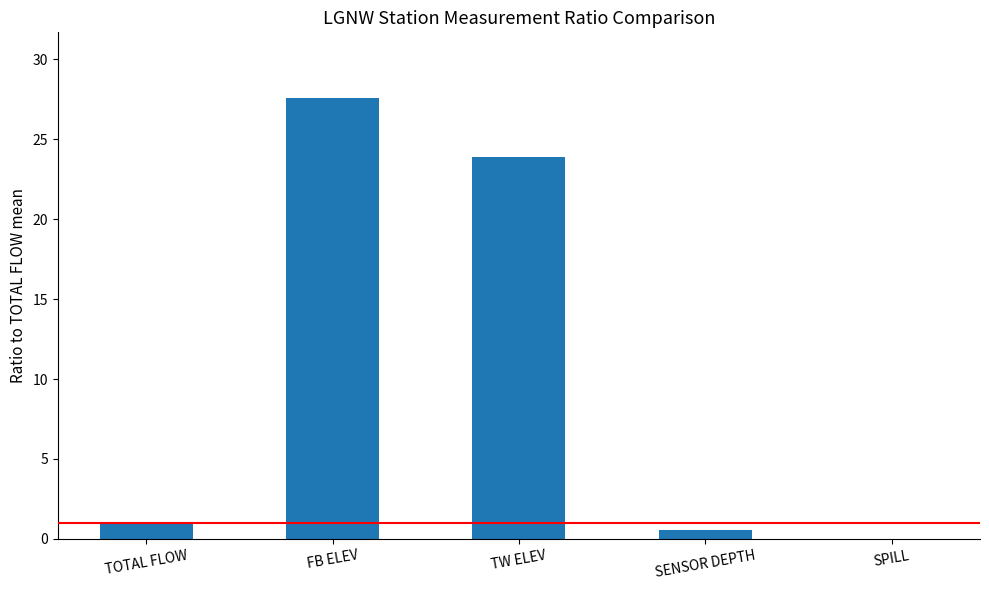

Where is the data nearest to the value 13?

TW ELEV